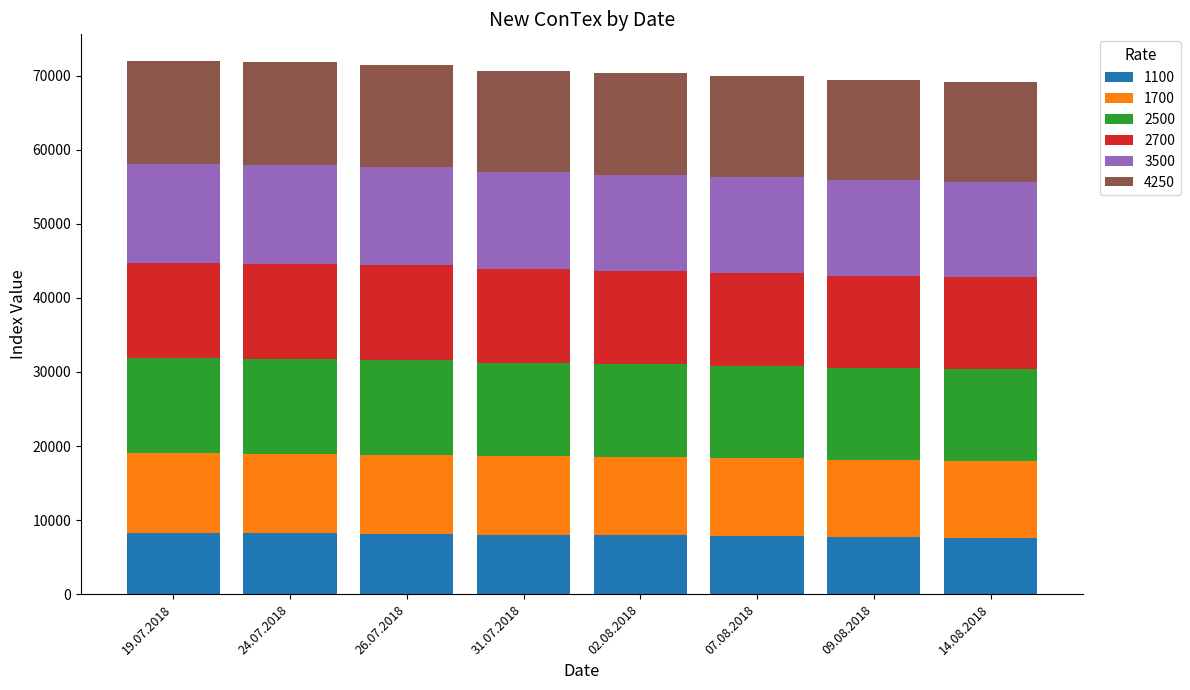

What is the total value across all series at 26.07.2018?

71419